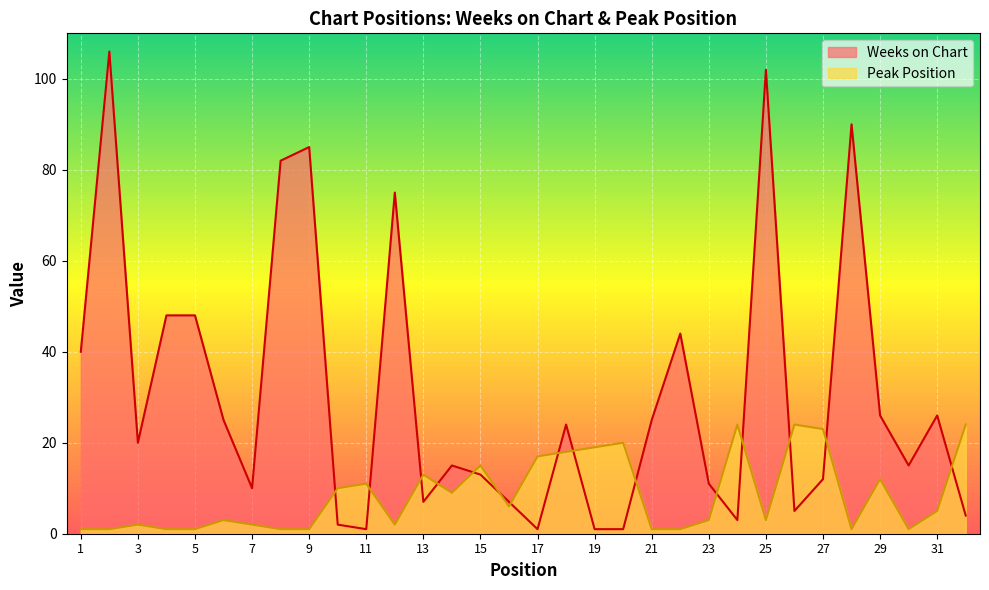

What is the difference between the second highest and minimum values in the Peak Position series?

23